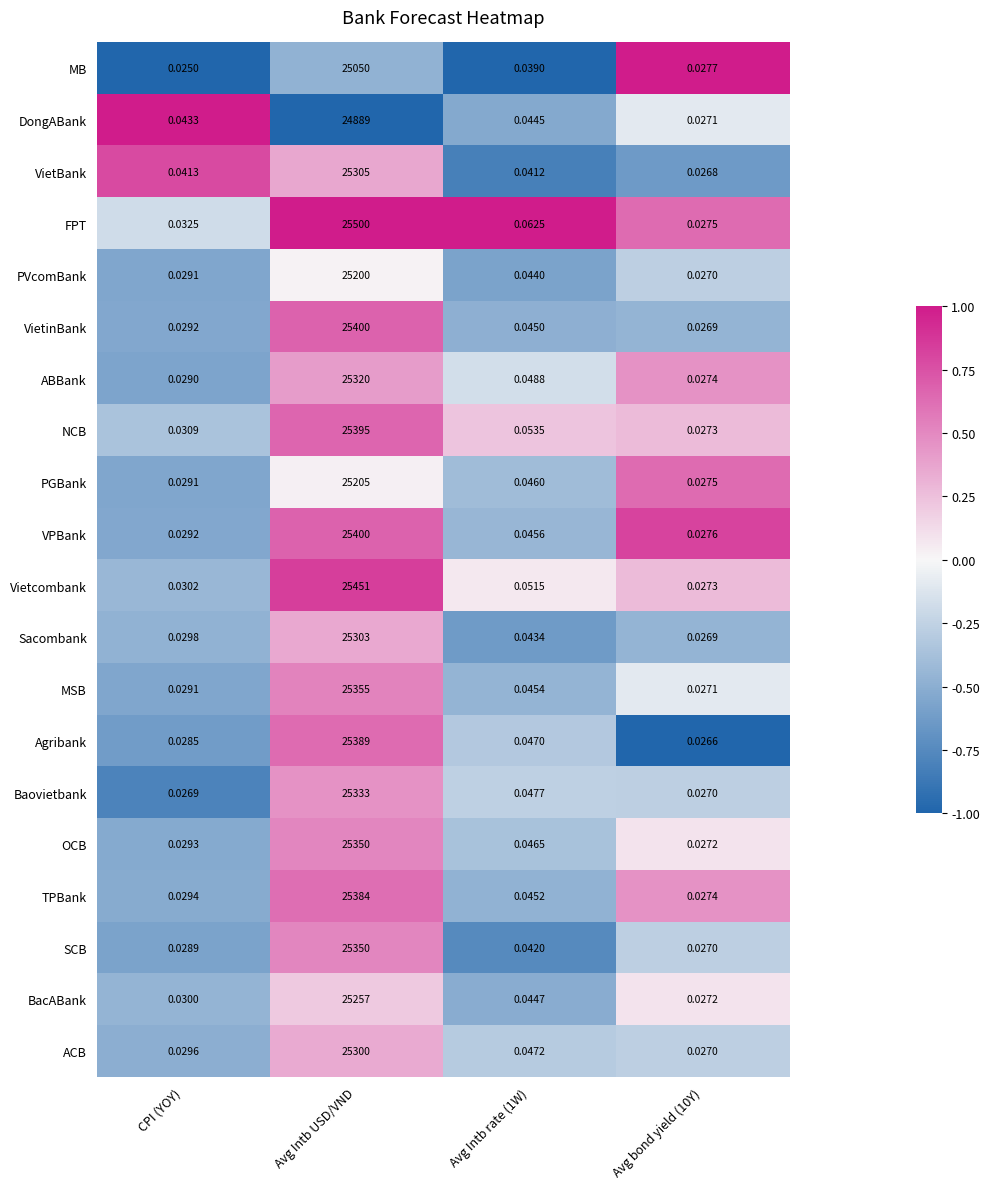

Which label corresponds to the smallest value in the chart?

CPI (YOY)